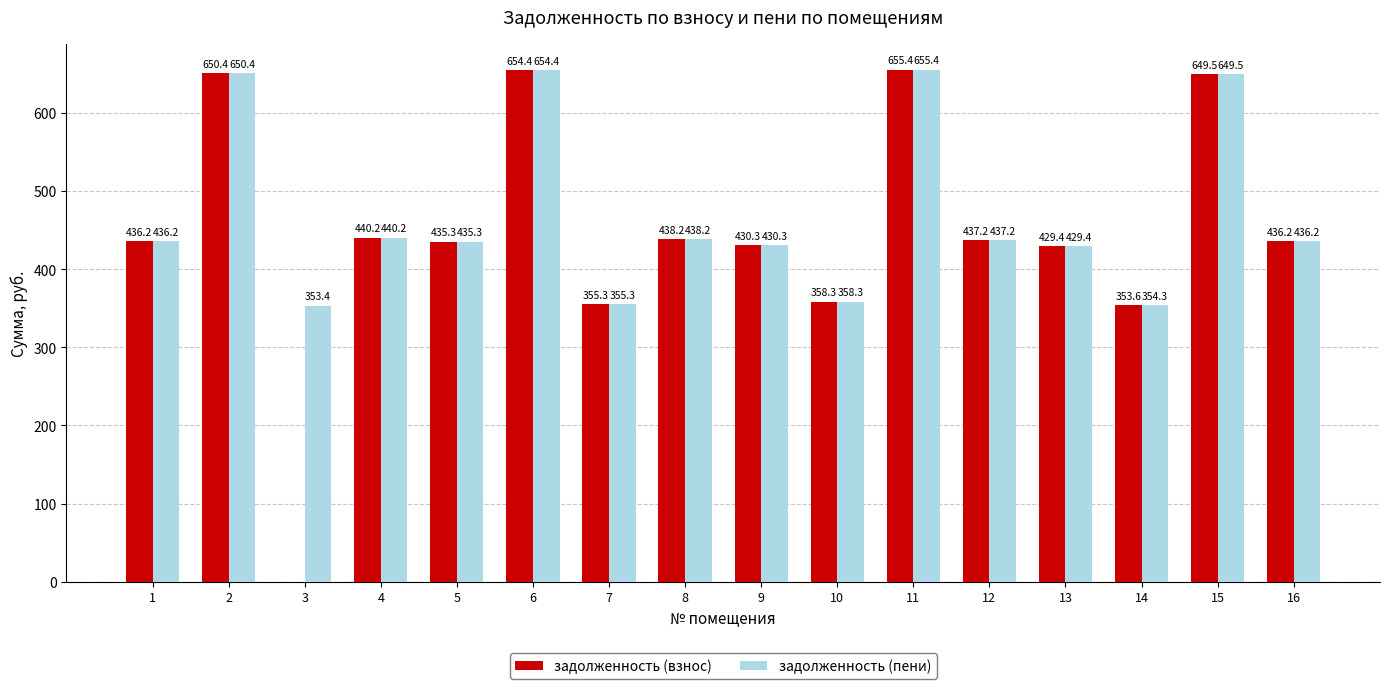

Which series changed the most between 3 and 11?

задолженность (взнос)